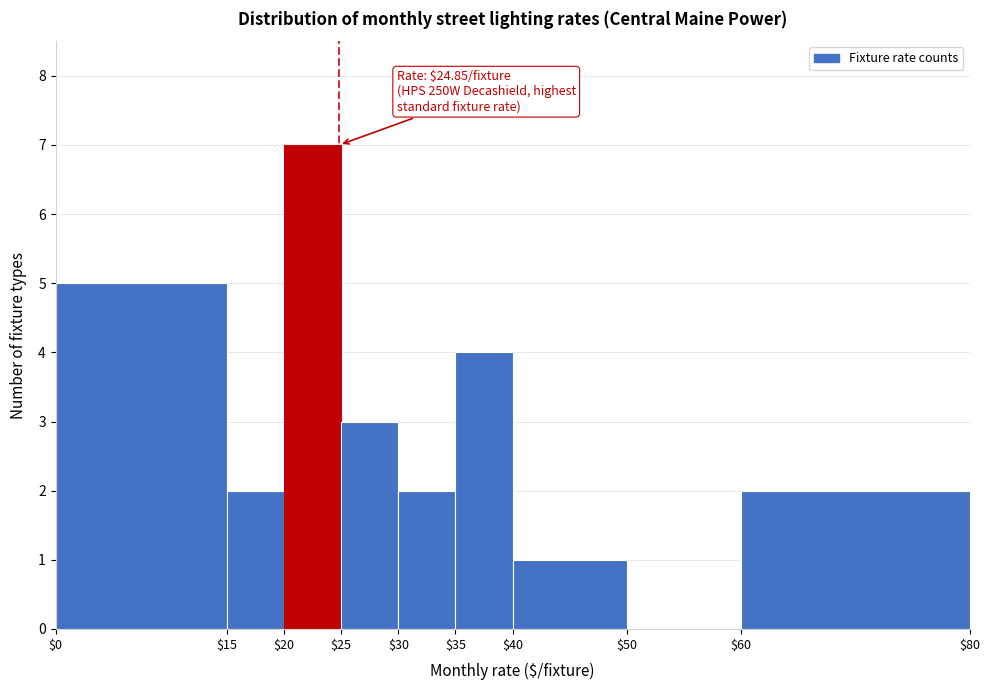

Which range on the x-axis has the tallest bar?

$20 to $25